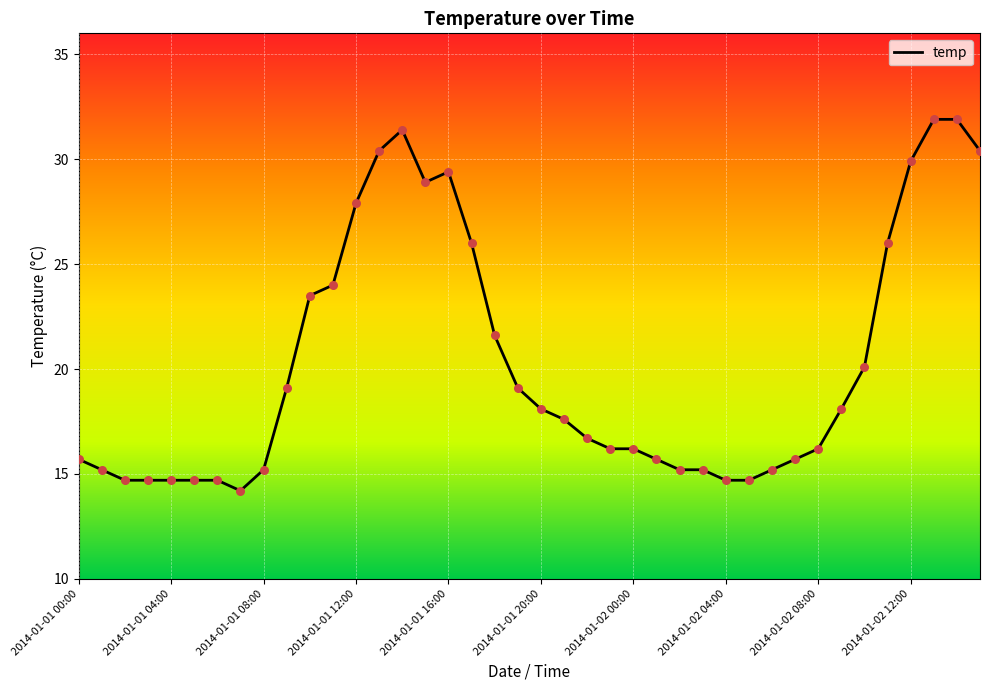

What is the minimum value shown in the chart?

14.2